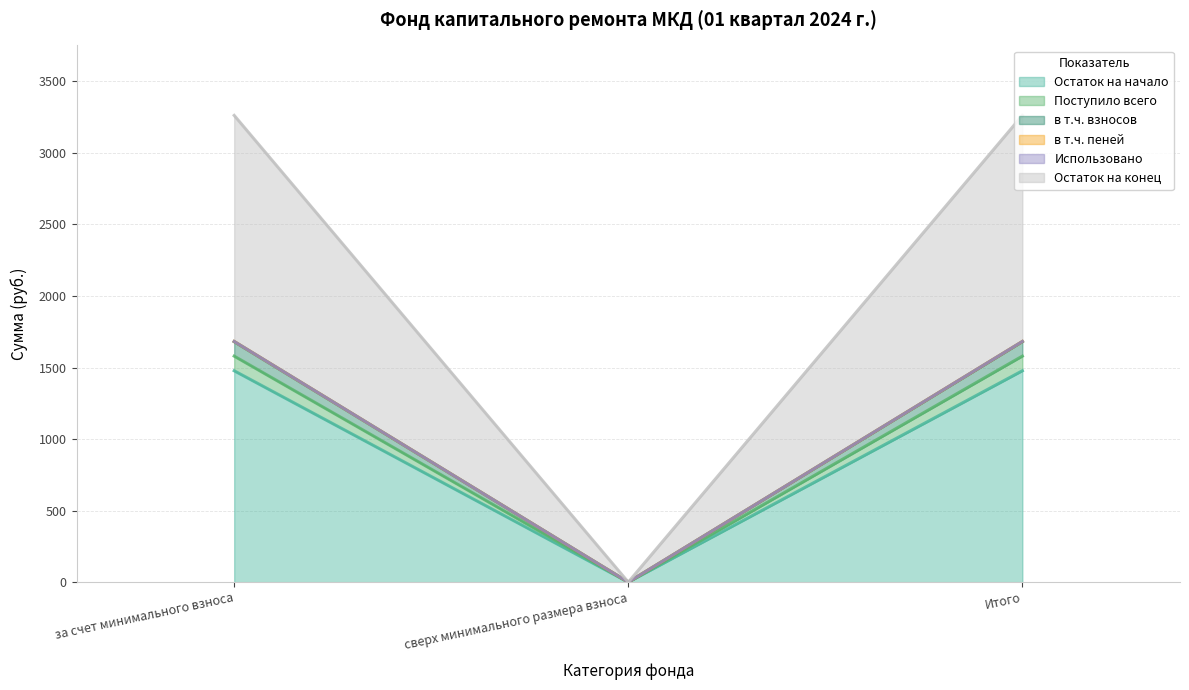

What position from the right is сверх минимального размера взноса?

2